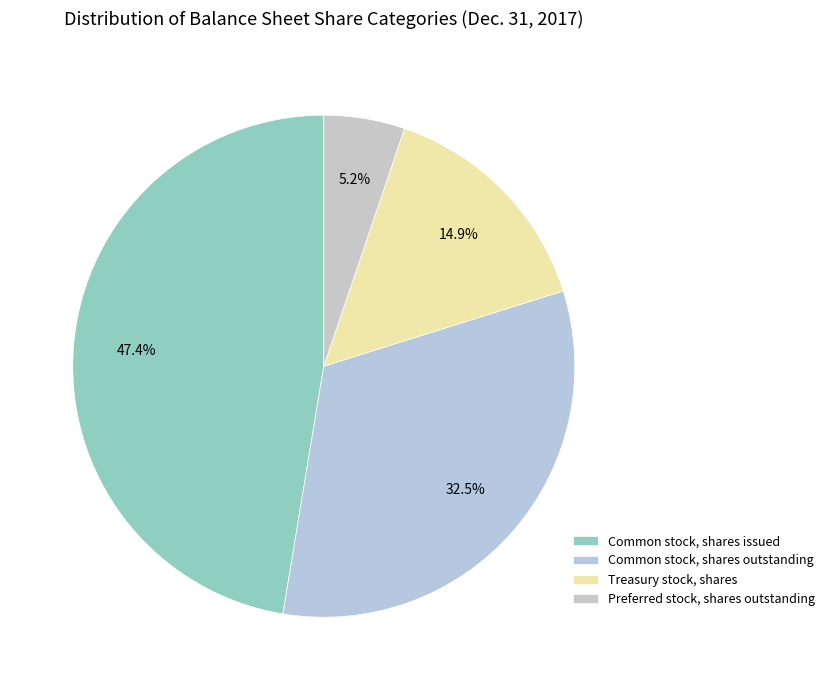

Count the number of slices in the pie.

4